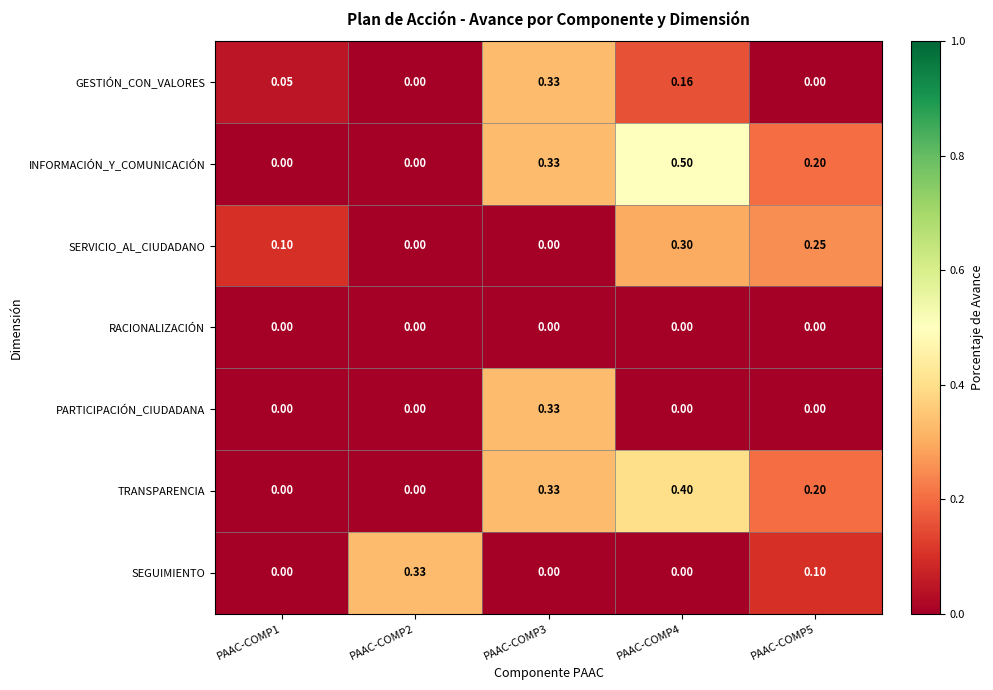

Which series has the largest total across all categories?

INFORMACIÓN_Y_COMUNICACIÓN